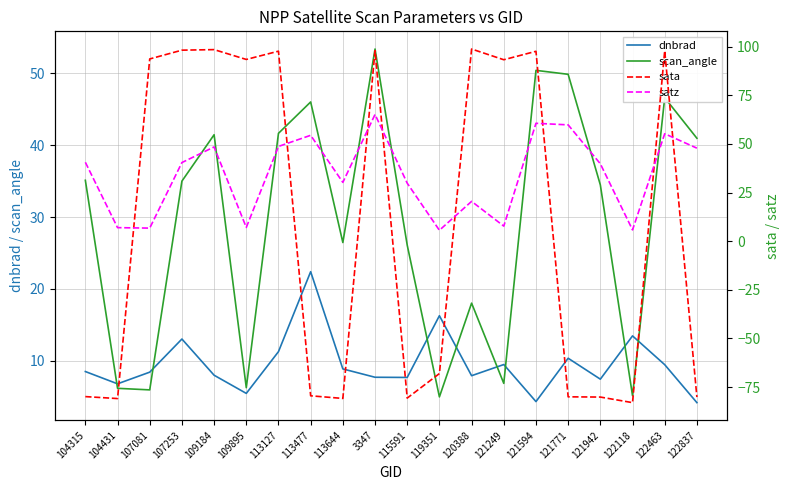

How many times do sata and dnbrad cross each other?

8